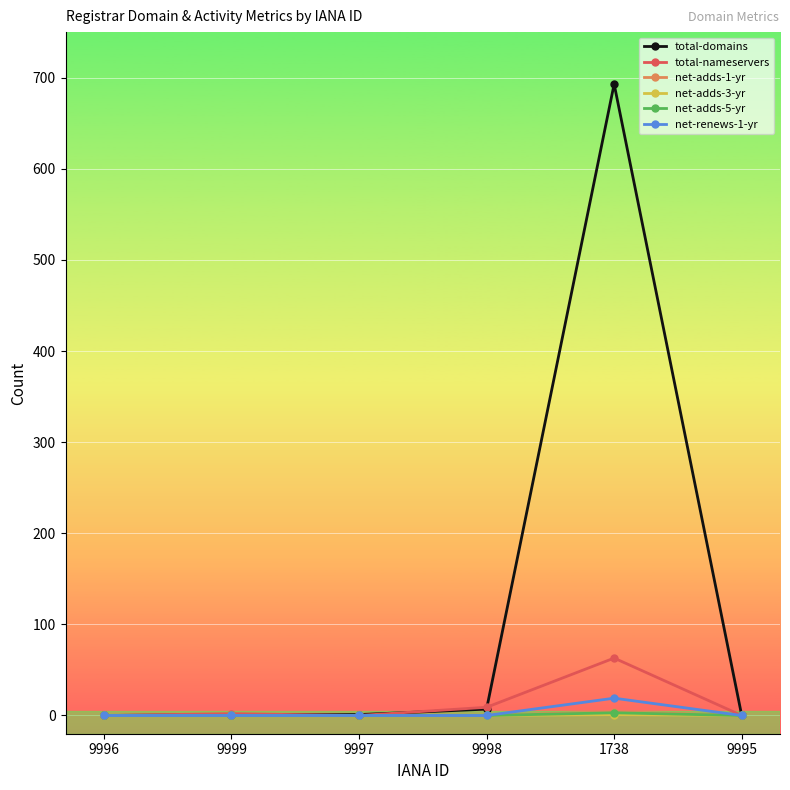

The total-domains series shows -461 at 9995. True or false?

False